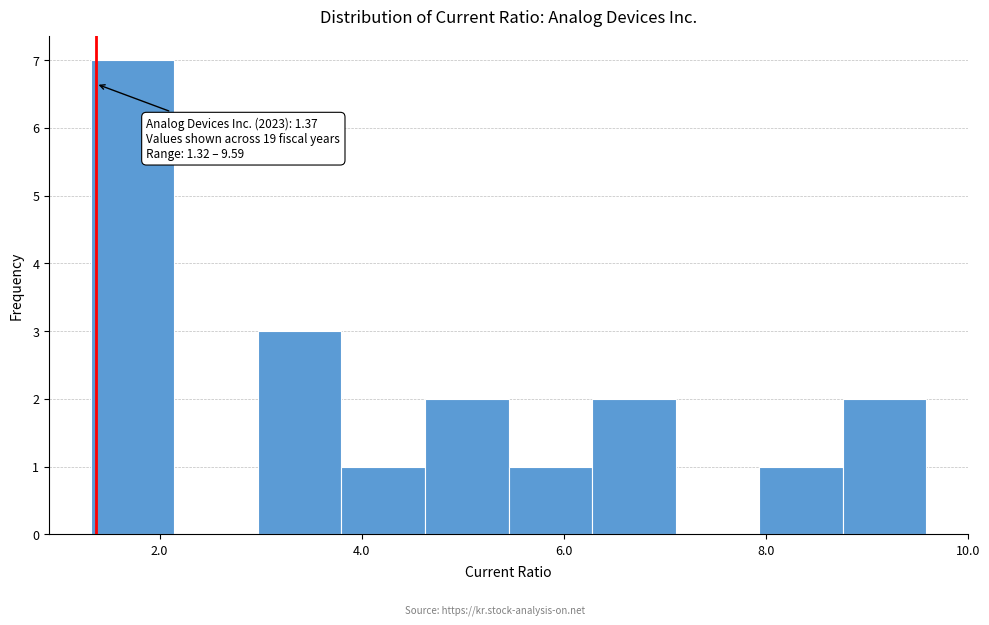

Over which range of the x-axis is the bar tallest?

1.4 to 2.2